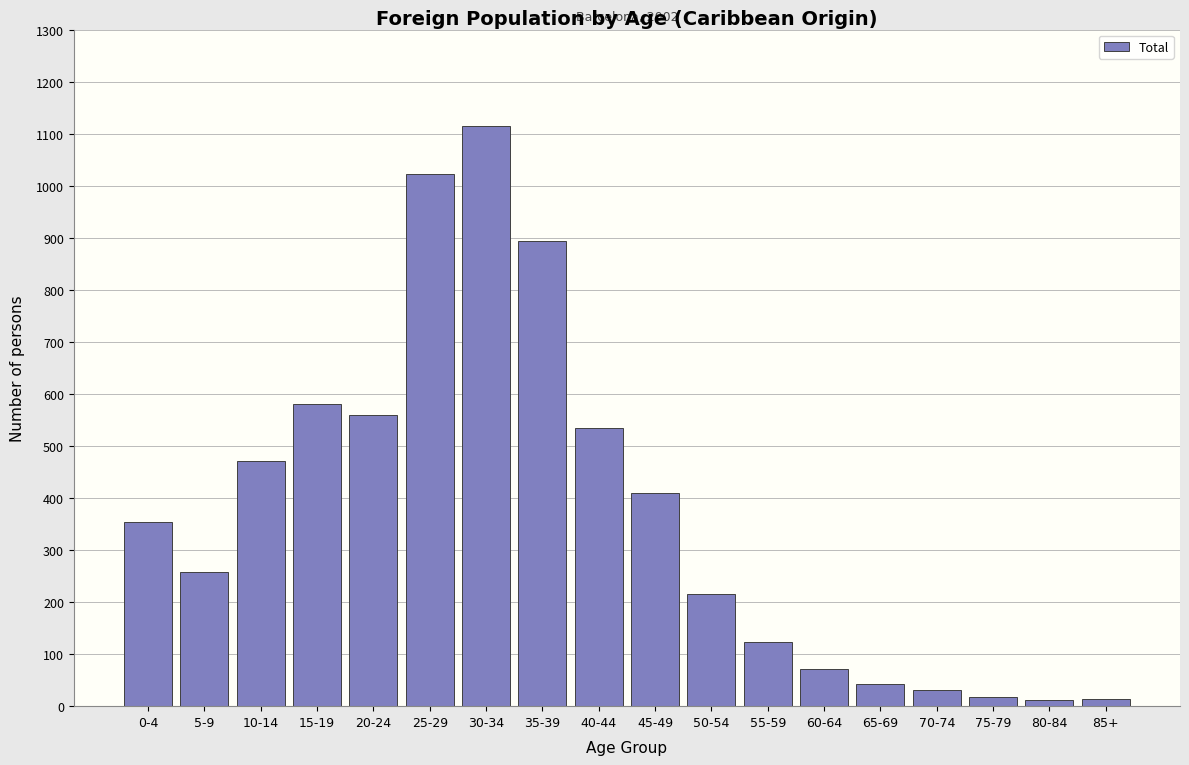

What is the difference between the maximum and minimum values?

1102